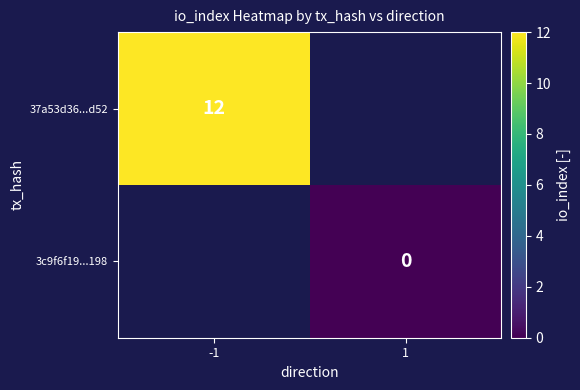

Which category has the highest value across all series?

-1